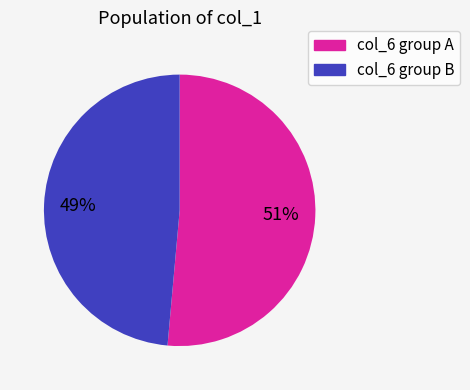

Does any single category account for the majority?

Yes